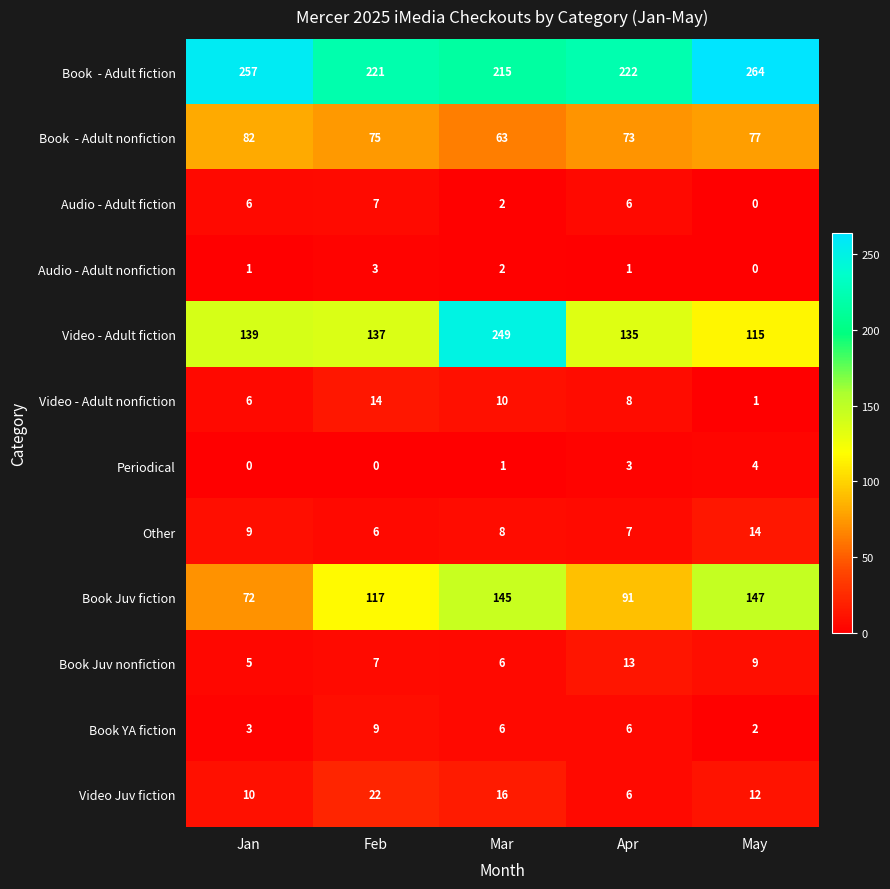

Between Feb and Apr, which series saw the biggest shift?

Book Juv fiction